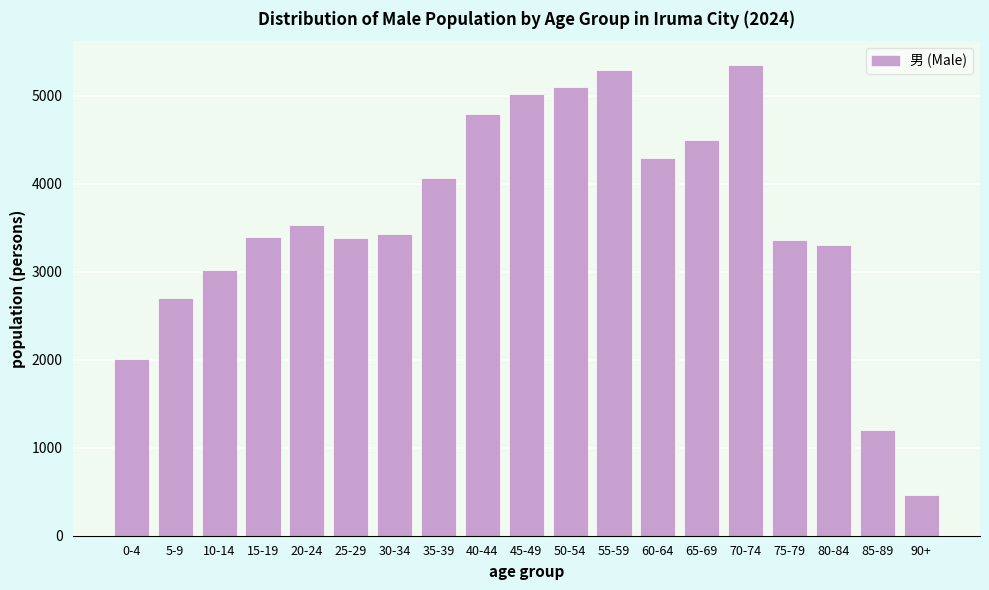

What is the value of the 11th bar from the left?

5097